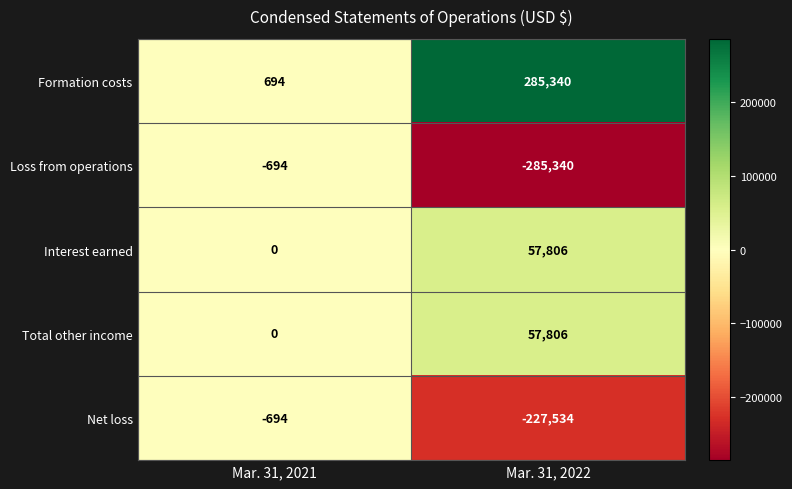

What is the smallest value displayed?

-285340